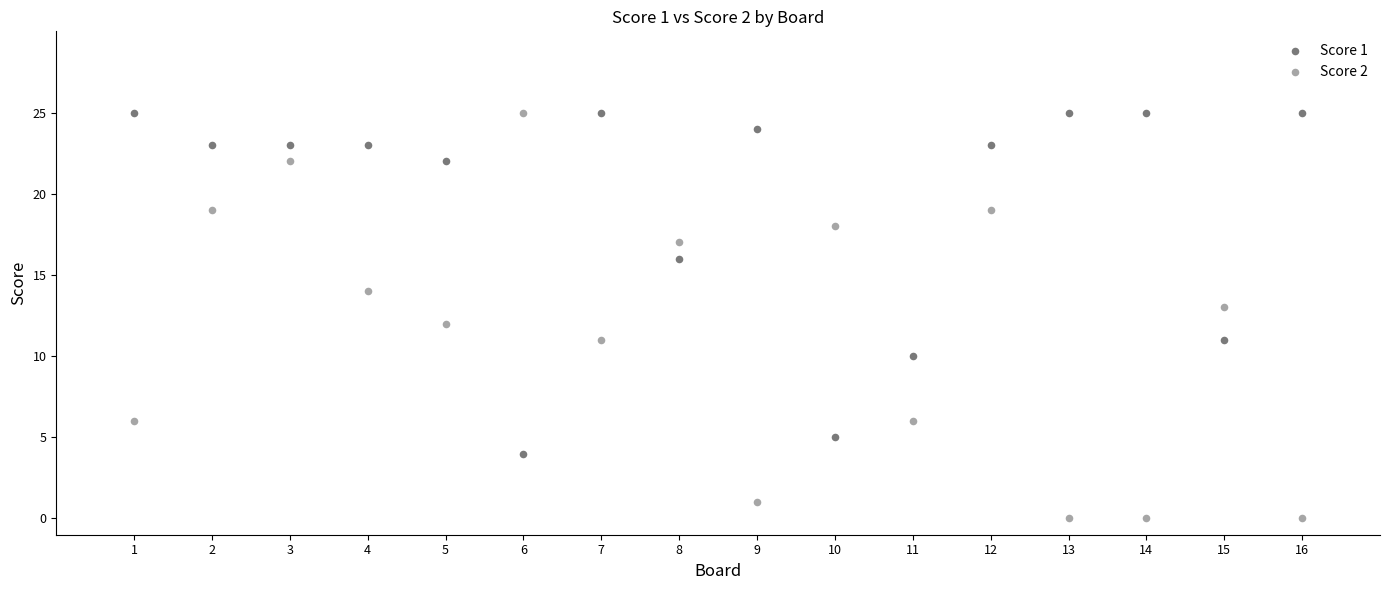

What is the X range (max minus min) for the scatter plot?

15